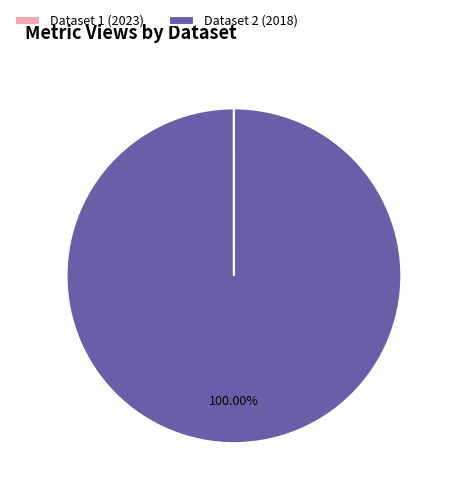

What is the majority slice?

Dataset 2 (2018)